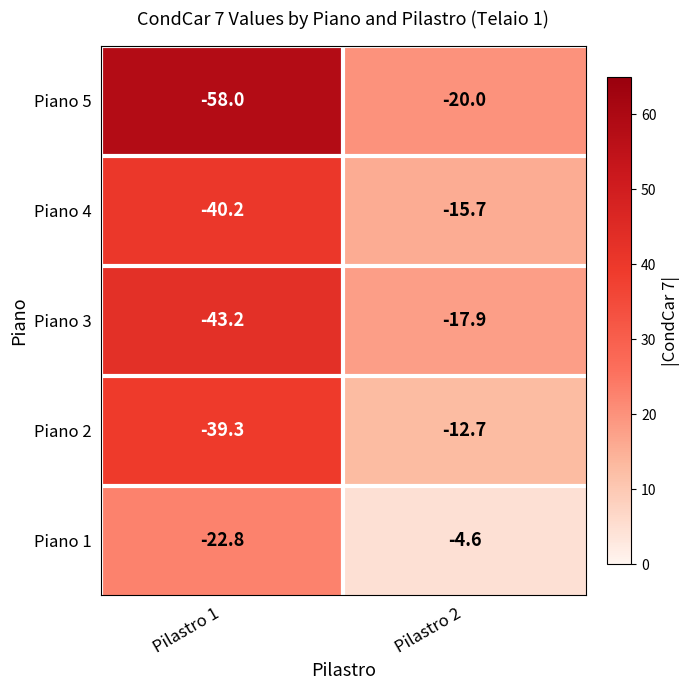

Which series has the largest total across all categories?

Piano 1